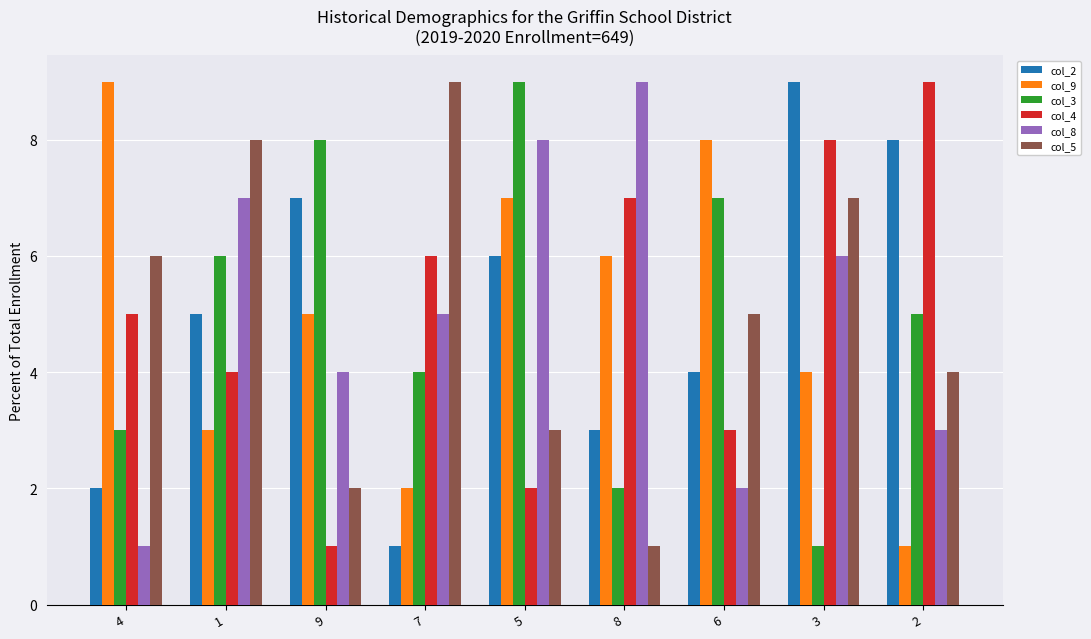

What is the spread (max minus min) of values at 5?

7